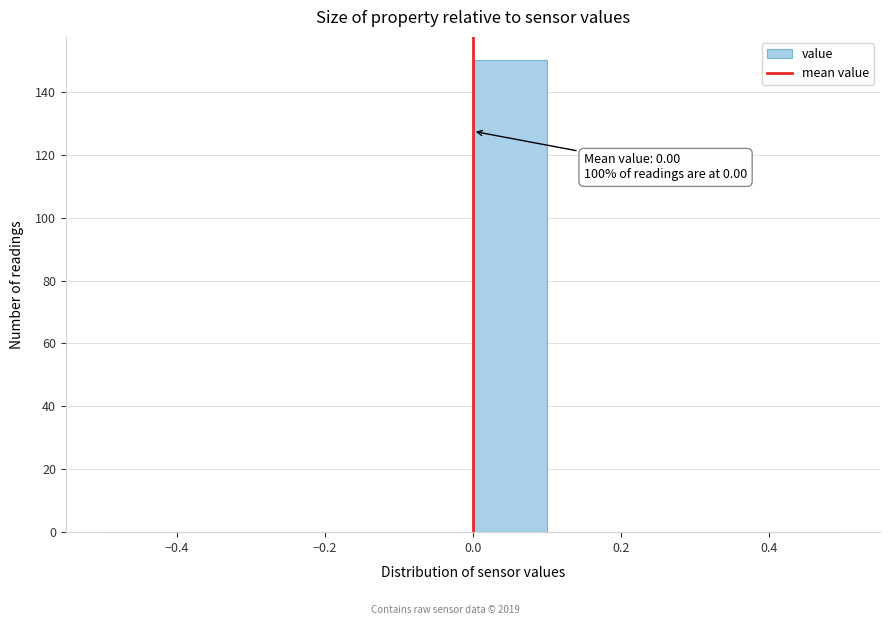

Over which range of the x-axis is the bar tallest?

0.0 to 0.1